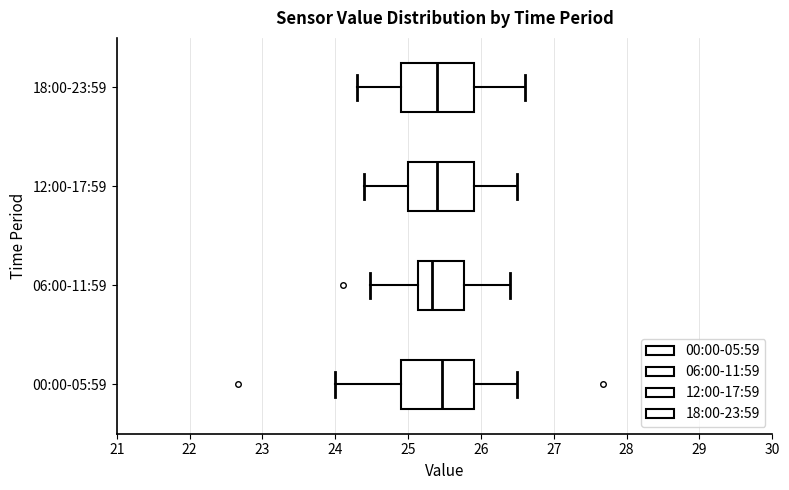

Where does the left whisker of the box for 06:00-11:59 end on the x-axis? The values are not printed on the chart, so give them approximately, as read against the axis.

24.5